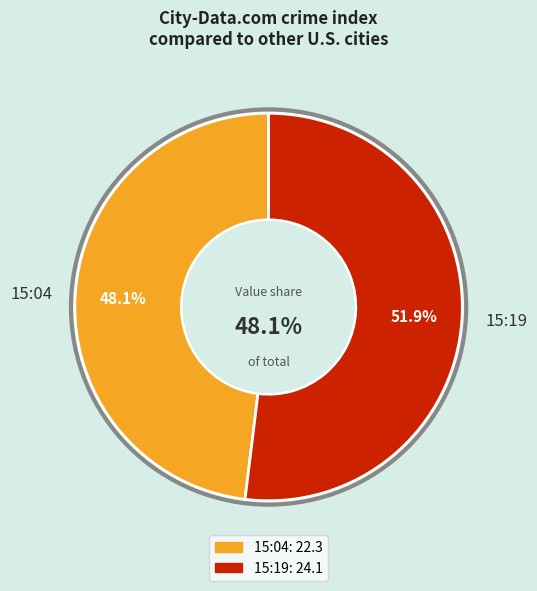

To the nearest percent, what portion does 2023-04-23T15:19:17.925Z represent?

52%